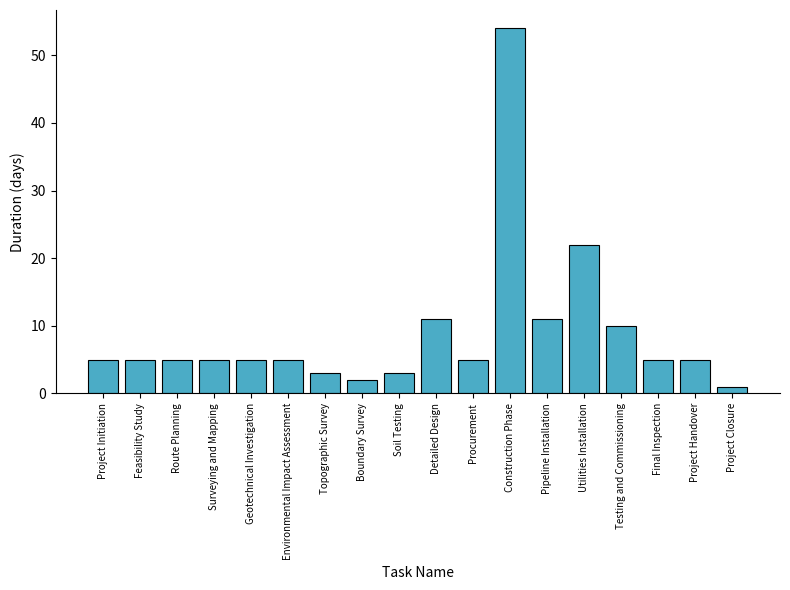

Reading right to left, list all the values displayed in this chart.

Project Closure=1	Project Handover=5	Final Inspection=5	Testing and Commissioning=10	Utilities Installation=22	Pipeline Installation=11	Construction Phase=54	Procurement=5	Detailed Design=11	Soil Testing=3	Boundary Survey=2	Topographic Survey=3	Environmental Impact Assessment=5	Geotechnical Investigation=5	Surveying and Mapping=5	Route Planning=5	Feasibility Study=5	Project Initiation=5